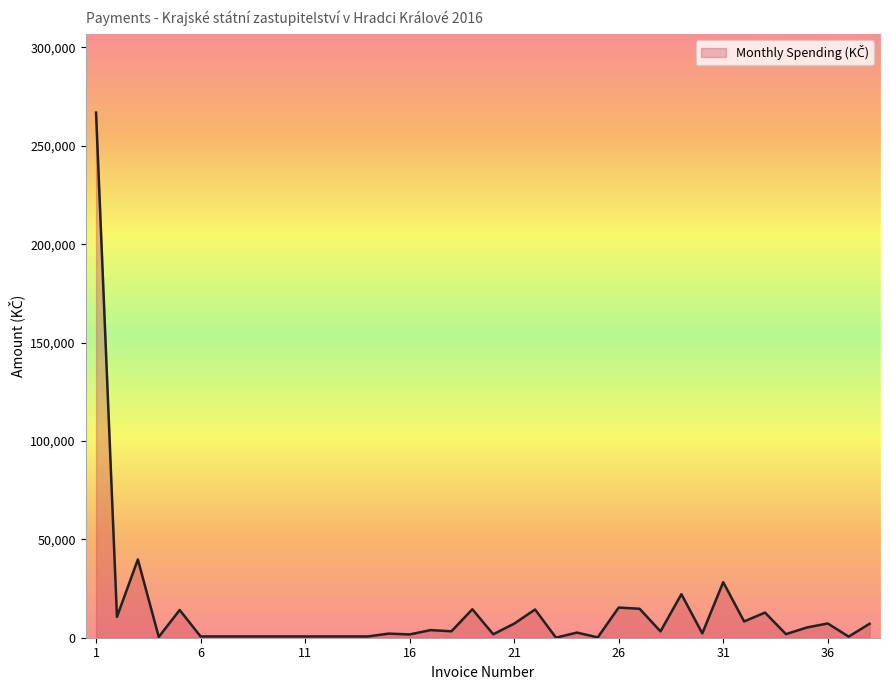

What is the difference between the maximum and minimum values?

266869.6